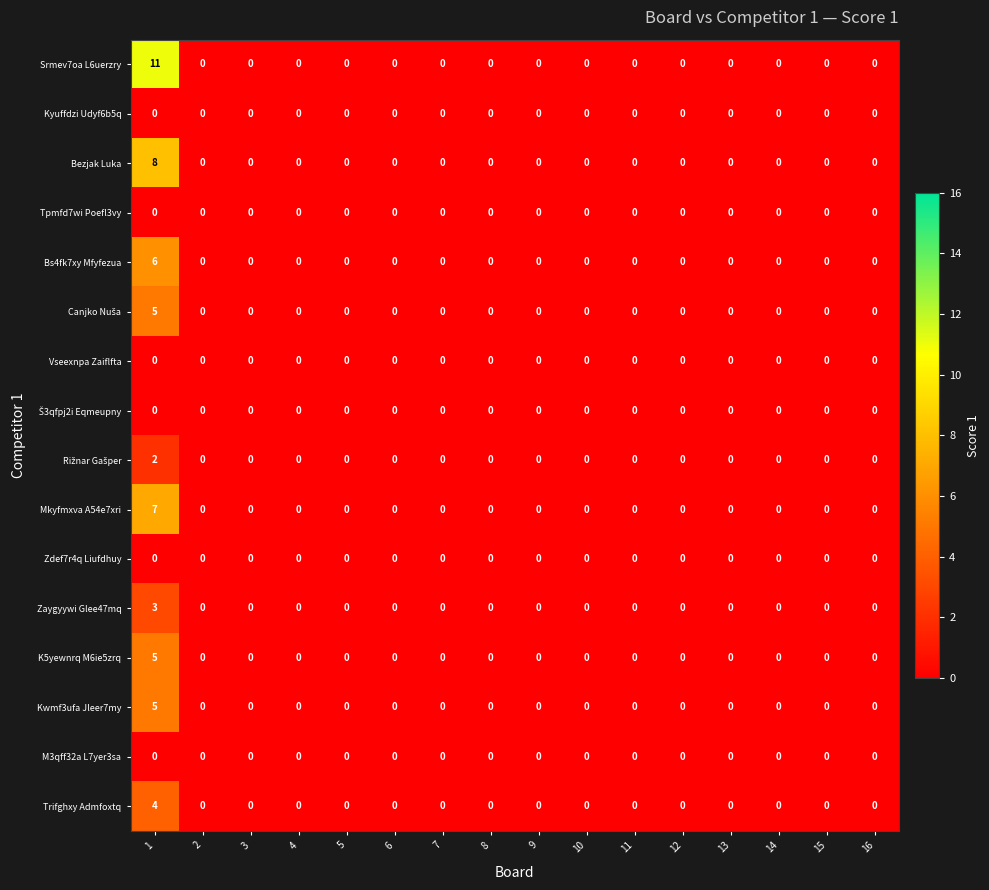

What is the difference between the maximum and second lowest values in the Bs4fk7xy Mfyfezua series?

6